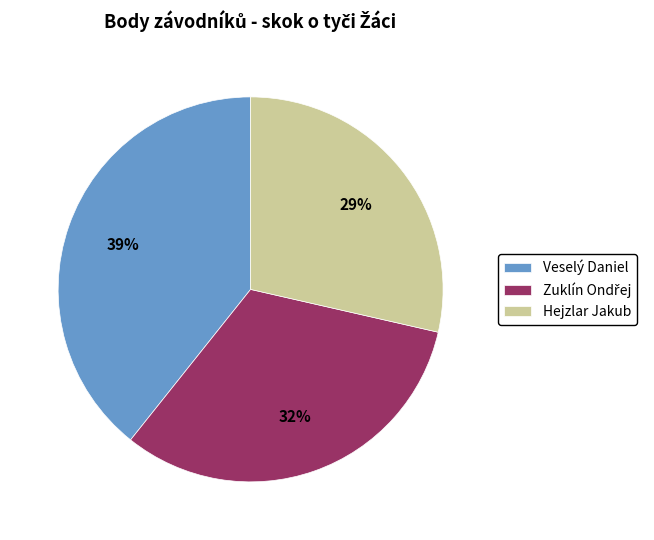

Which slice is the largest?

Veselý Daniel